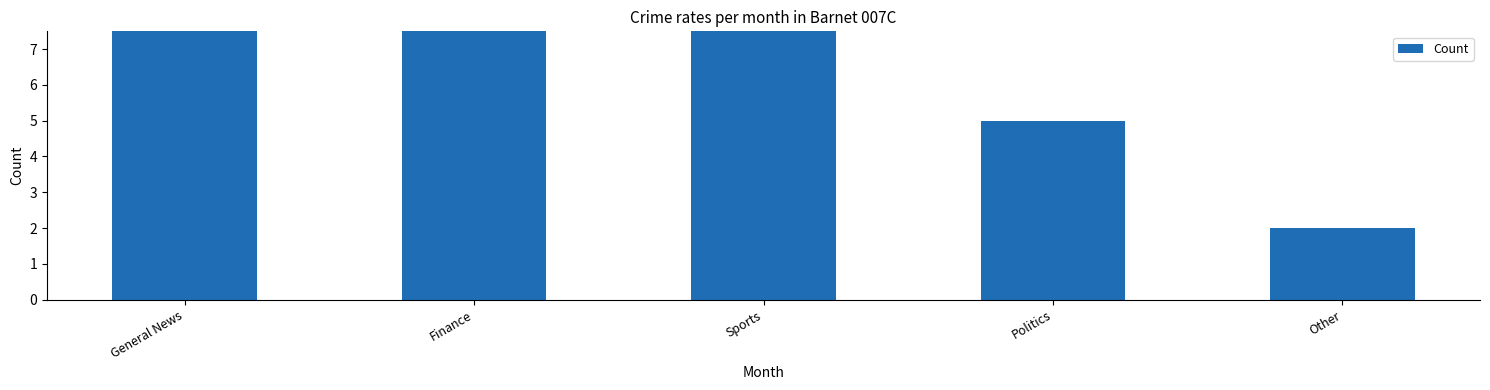

Are the bars grouped side by side (vs. stacked)?

No